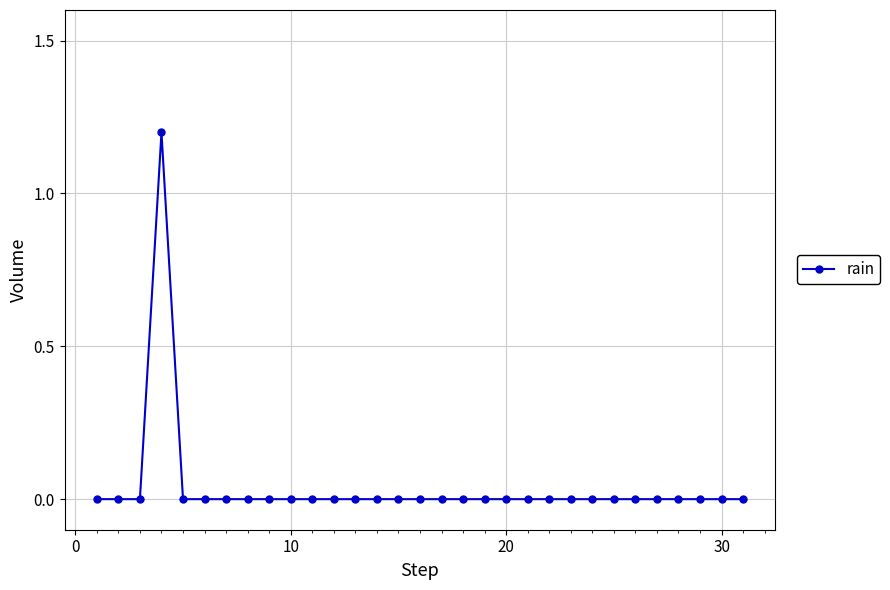

What is the maximum value shown in the chart?

1.2